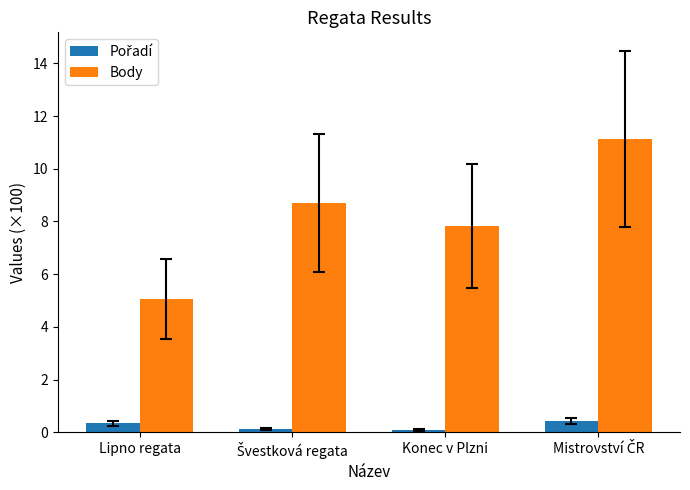

What is the lowest value of the Body series?

5.1